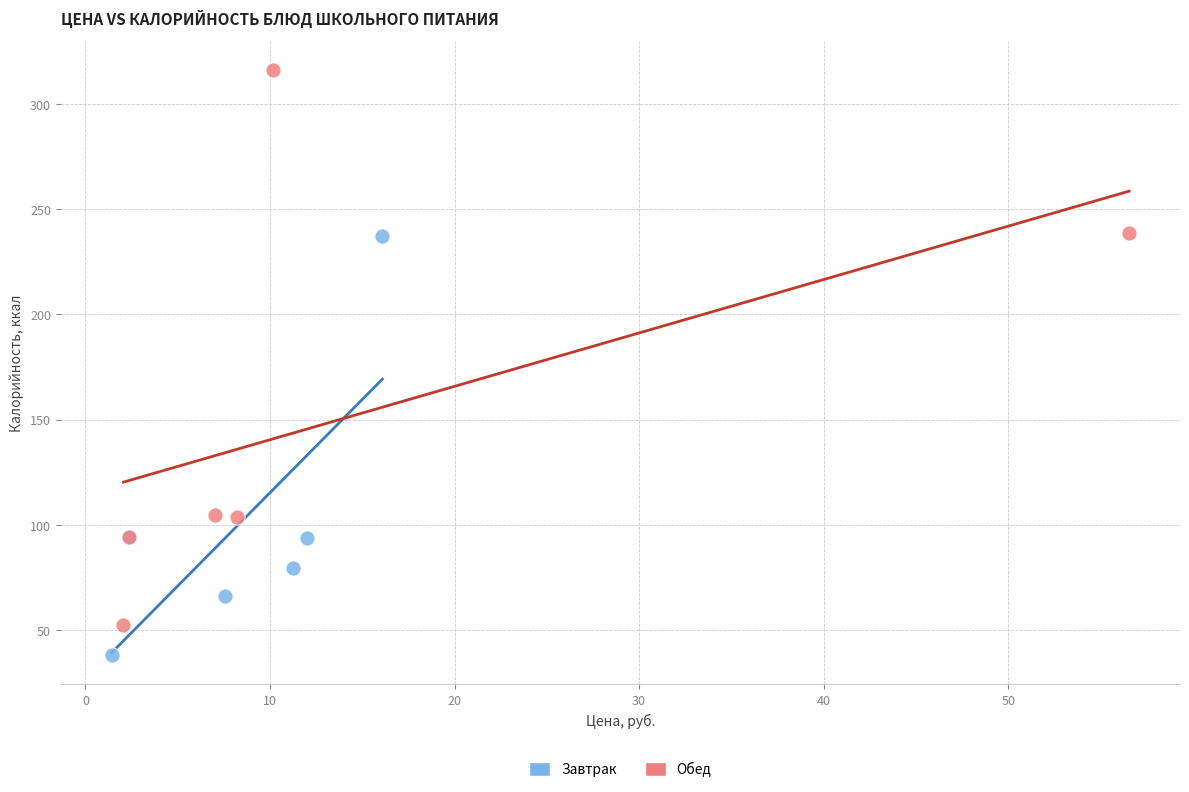

Which series reaches the maximum Y coordinate?

Обед